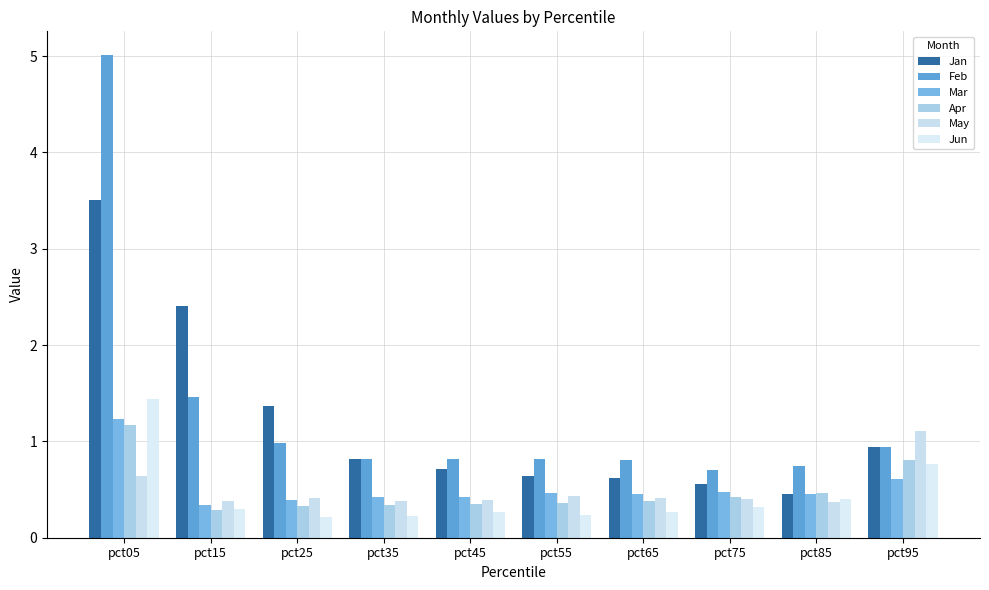

Rank the series at pct25 from lowest to highest value.

Jun, Apr, Mar, May, Feb, Jan